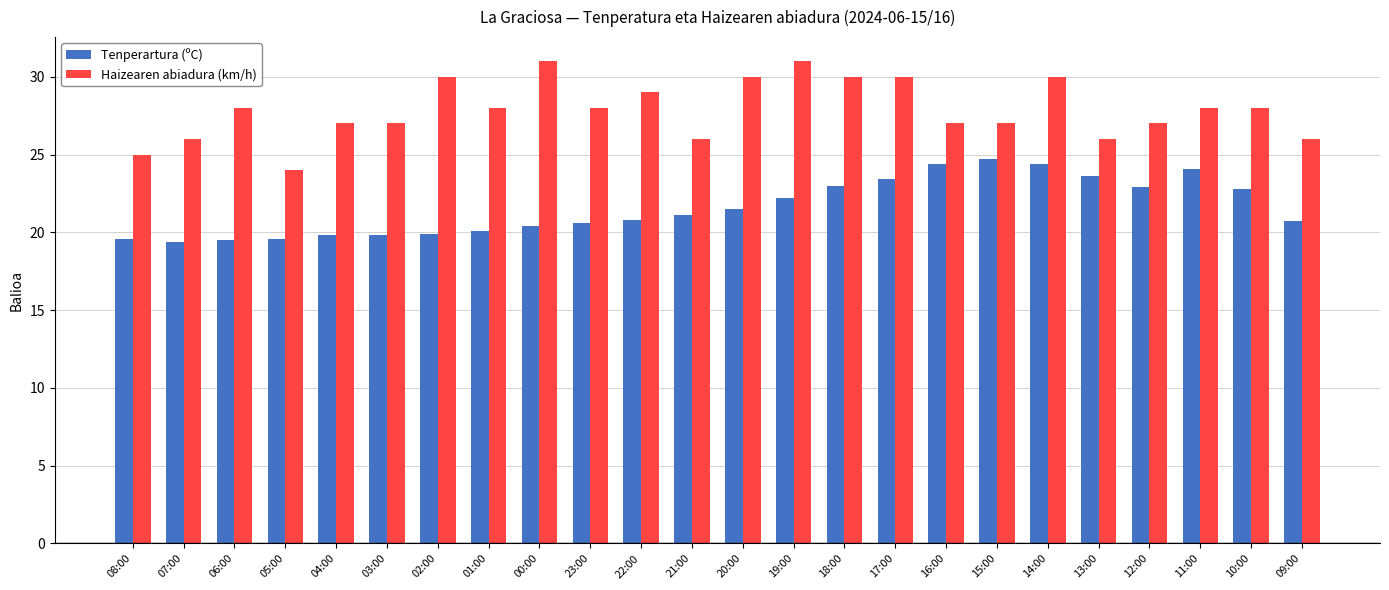

Count the number of categories in the chart.

24